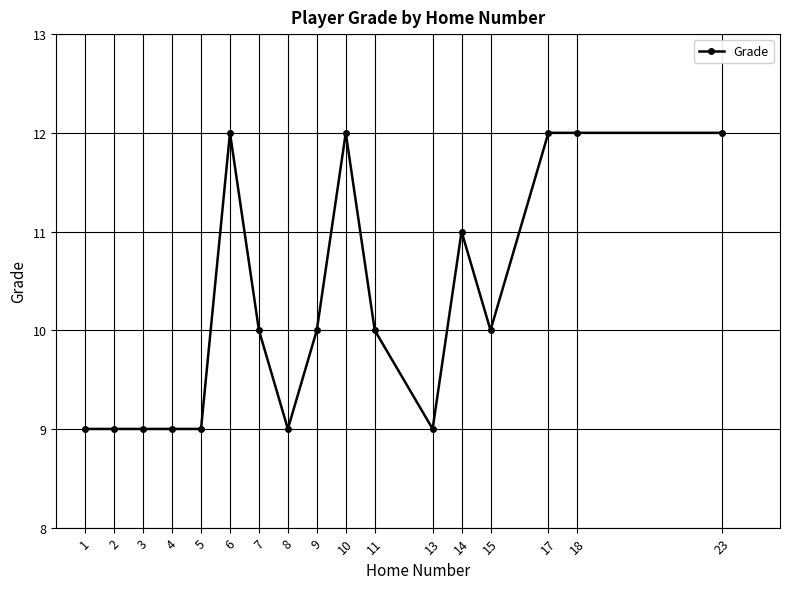

Reading left to right, list all the values displayed in this chart.

1=9	2=9	3=9	4=9	5=9	6=12	7=10	8=9	9=10	10=12	11=10	13=9	14=11	15=10	17=12	18=12	23=12